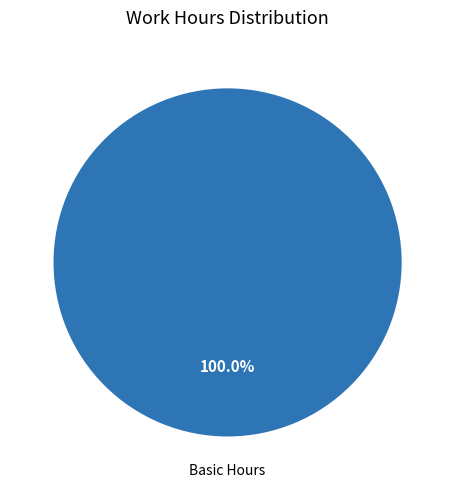

Is Basic Hours the majority of the pie?

Yes